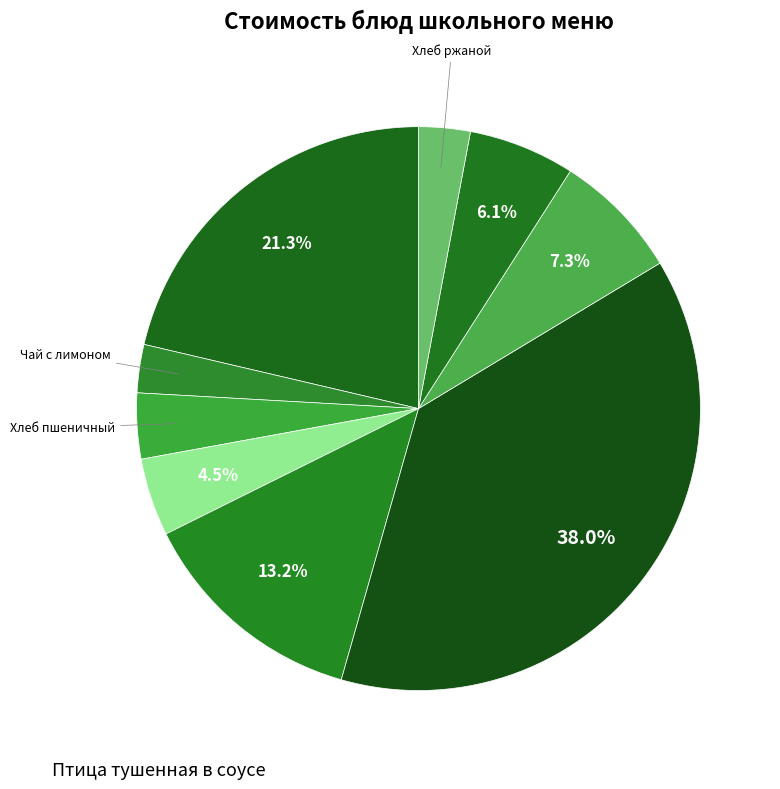

Which slice is the smallest?

Чай с лимоном